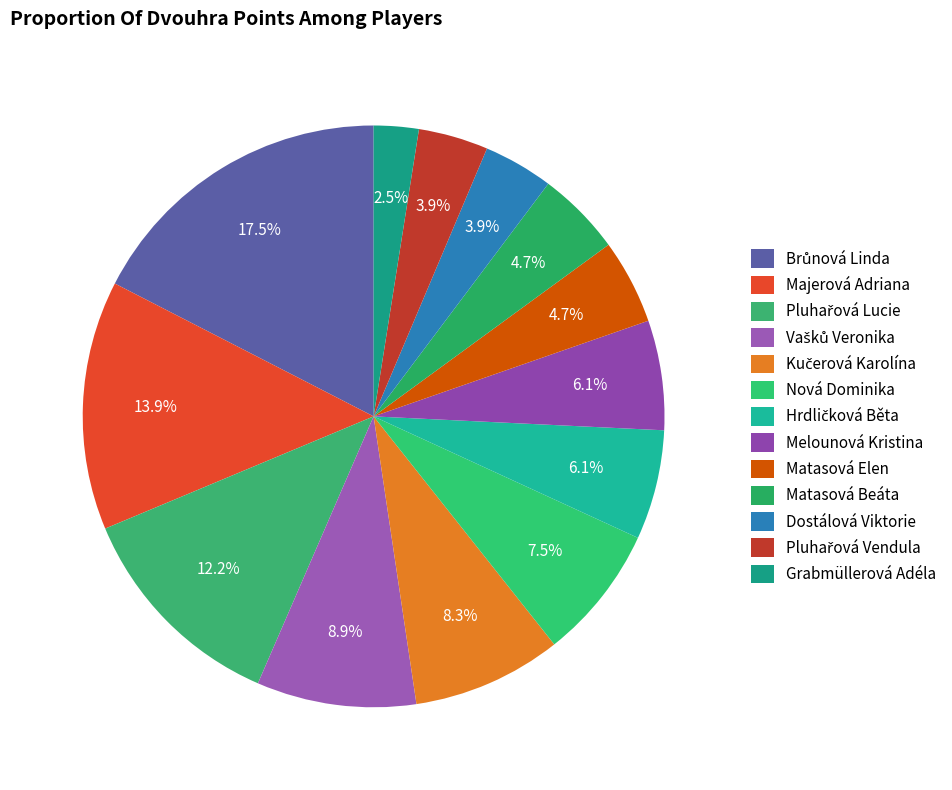

What is the ratio of the value at Brůnová Linda to the value at Matasová Elen?

3.7